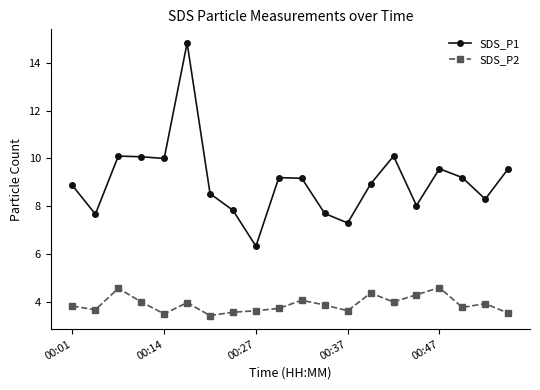

True or false: SDS_P2 and SDS_P1 cross at least once.

False